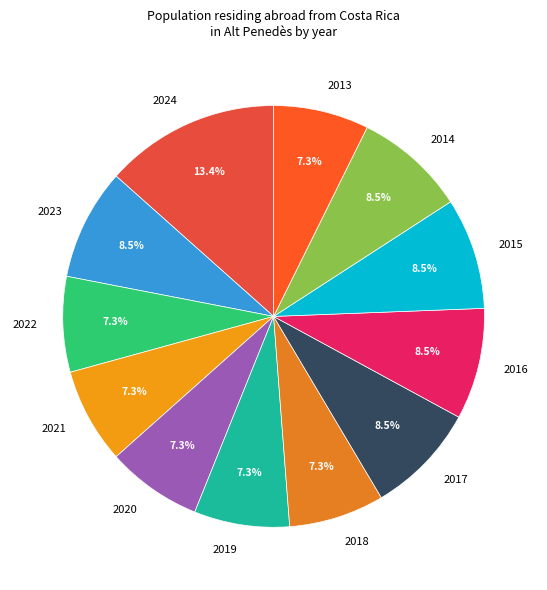

What is the largest slice in the pie chart?

2024